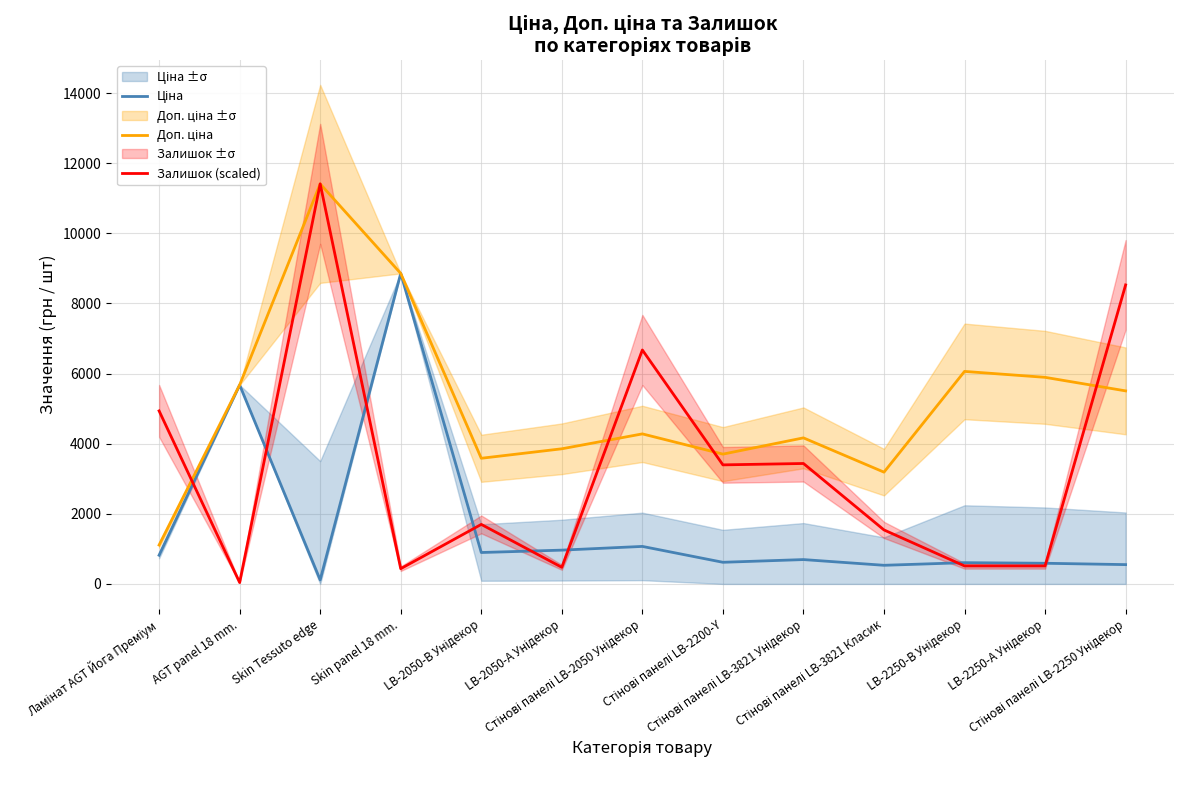

Between Skin Tessuto edge and Стінові панелі LB-2200-Y, which series saw the biggest shift?

Залишок (scaled)